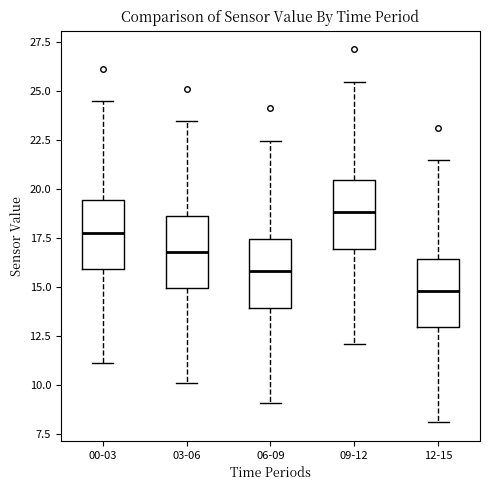

Which box's median line is the highest?

09-12